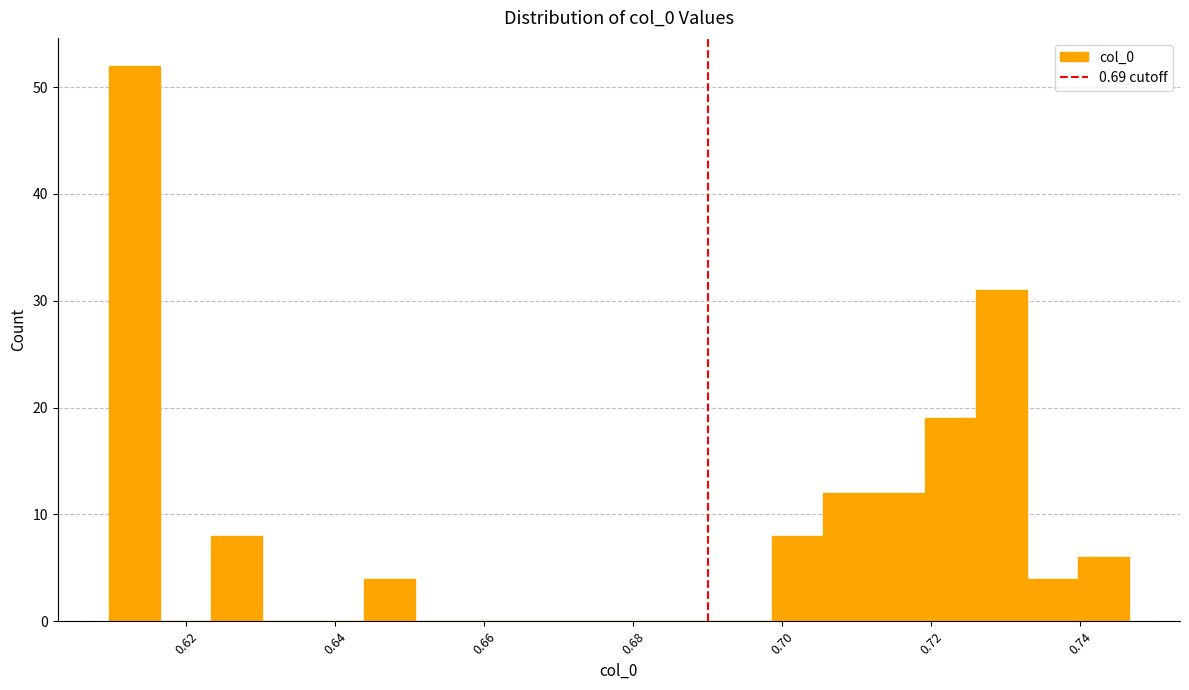

Around what value on the x-axis is the tallest bar? Give the approximate position of its centre, as read against the axis.

0.614